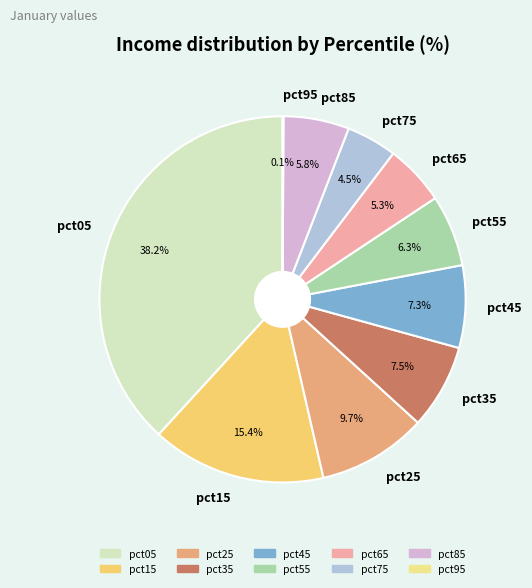

To the nearest percent, what is the average slice percentage?

10%